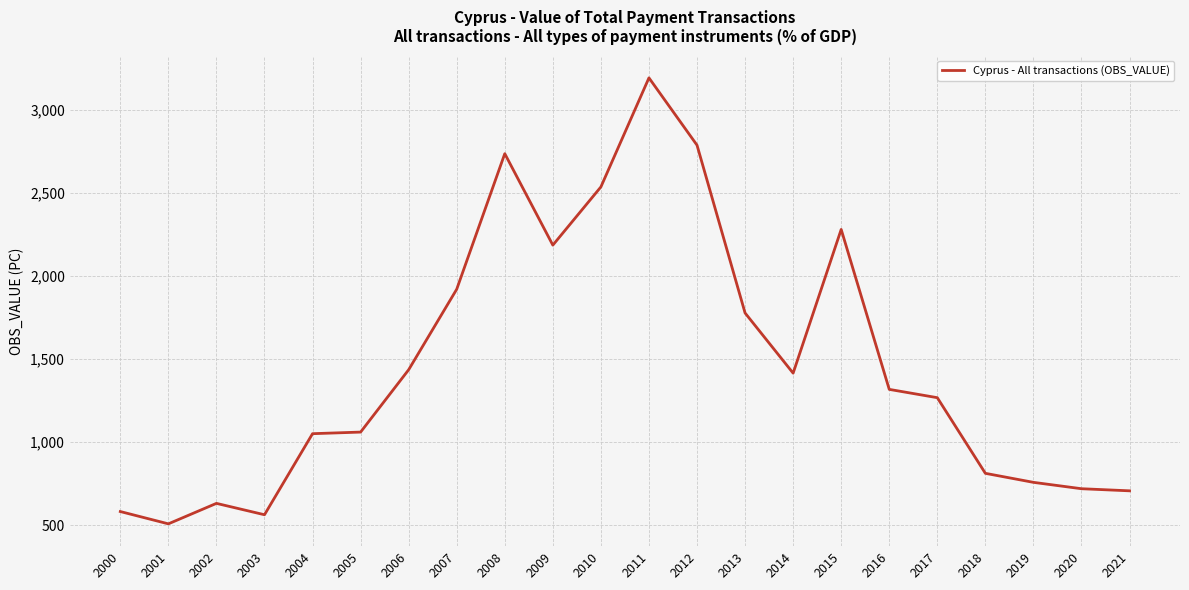

What is the smallest value displayed?

509.0